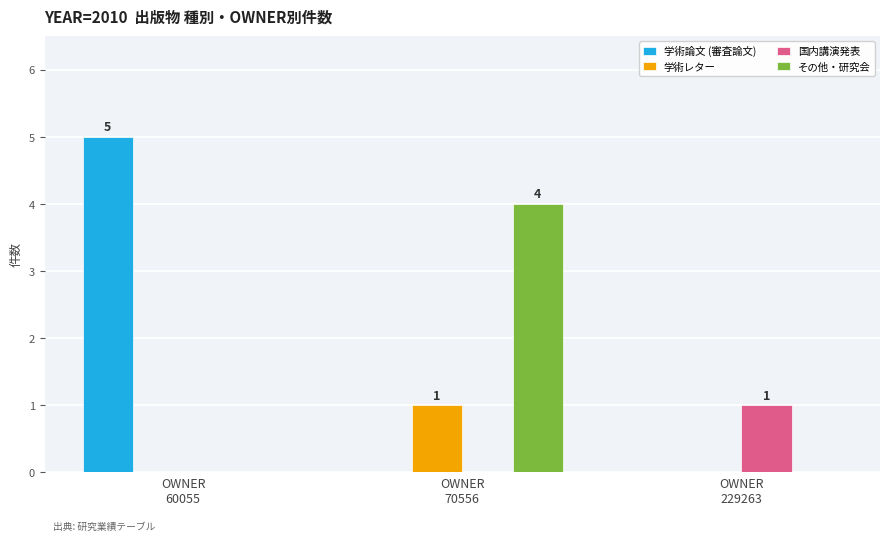

What is the maximum value for 学術論文 (審査論文)?

5